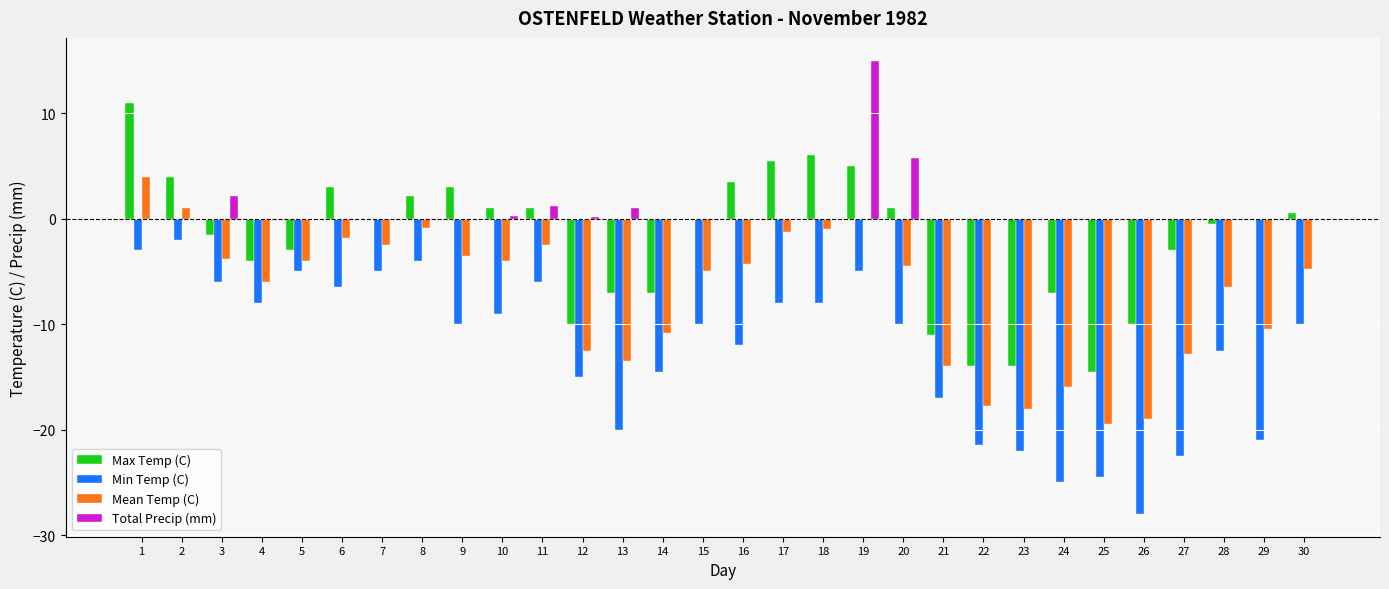

What is the average value of the Total Precip (mm) series?

0.9